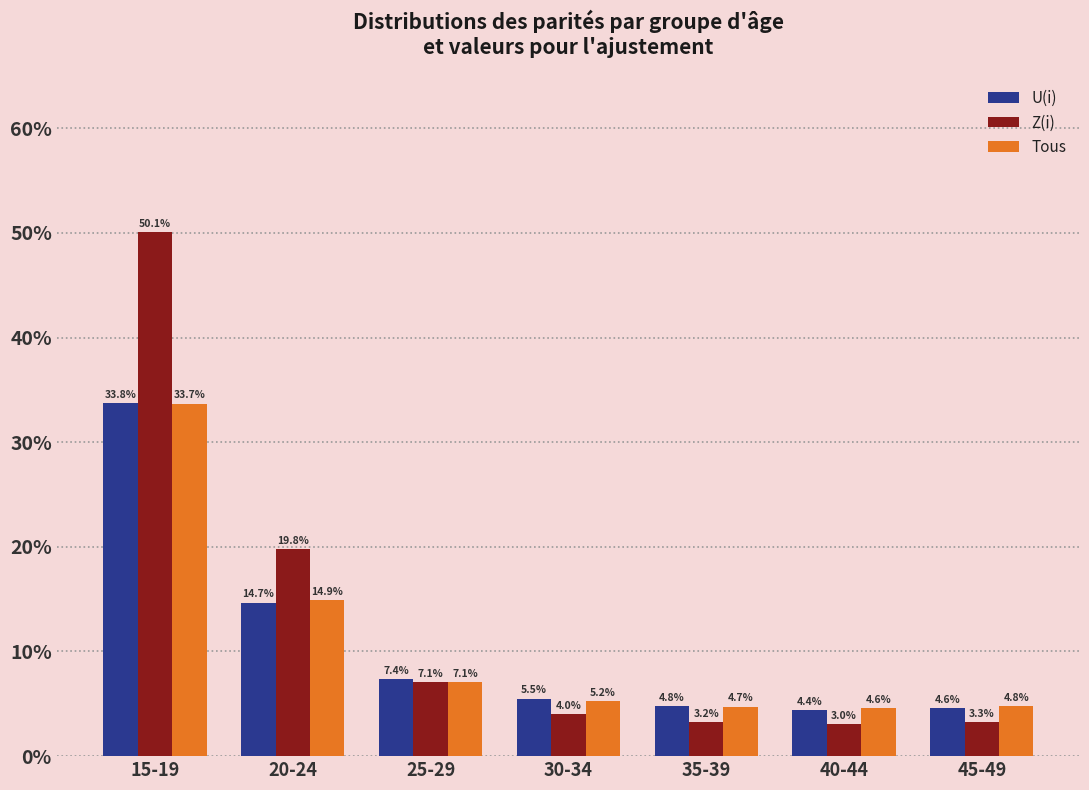

Reading right to left, list all the values displayed in this chart.

U(i): 45-49=0.0	40-44=0.0	35-39=0.0	30-34=0.1	25-29=0.1	20-24=0.1	15-19=0.3
Z(i): 45-49=0.0	40-44=0.0	35-39=0.0	30-34=0.0	25-29=0.1	20-24=0.2	15-19=0.5
Tous: 45-49=0.0	40-44=0.0	35-39=0.0	30-34=0.1	25-29=0.1	20-24=0.1	15-19=0.3